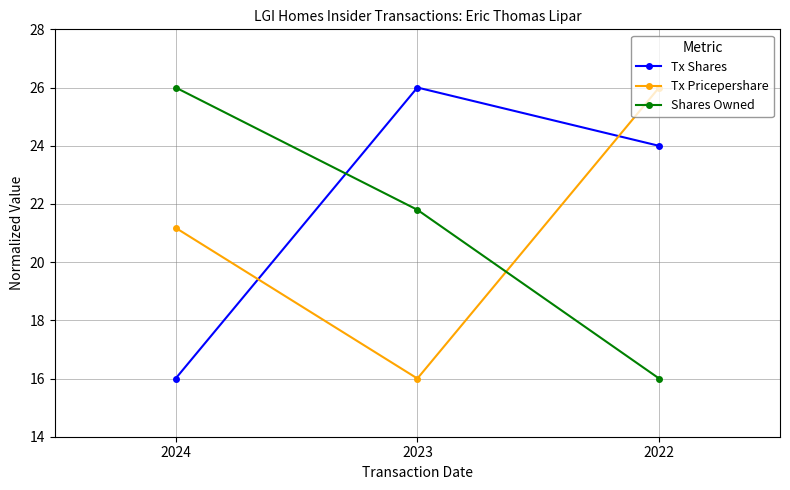

At which label does Tx Shares first exceed 23?

2023